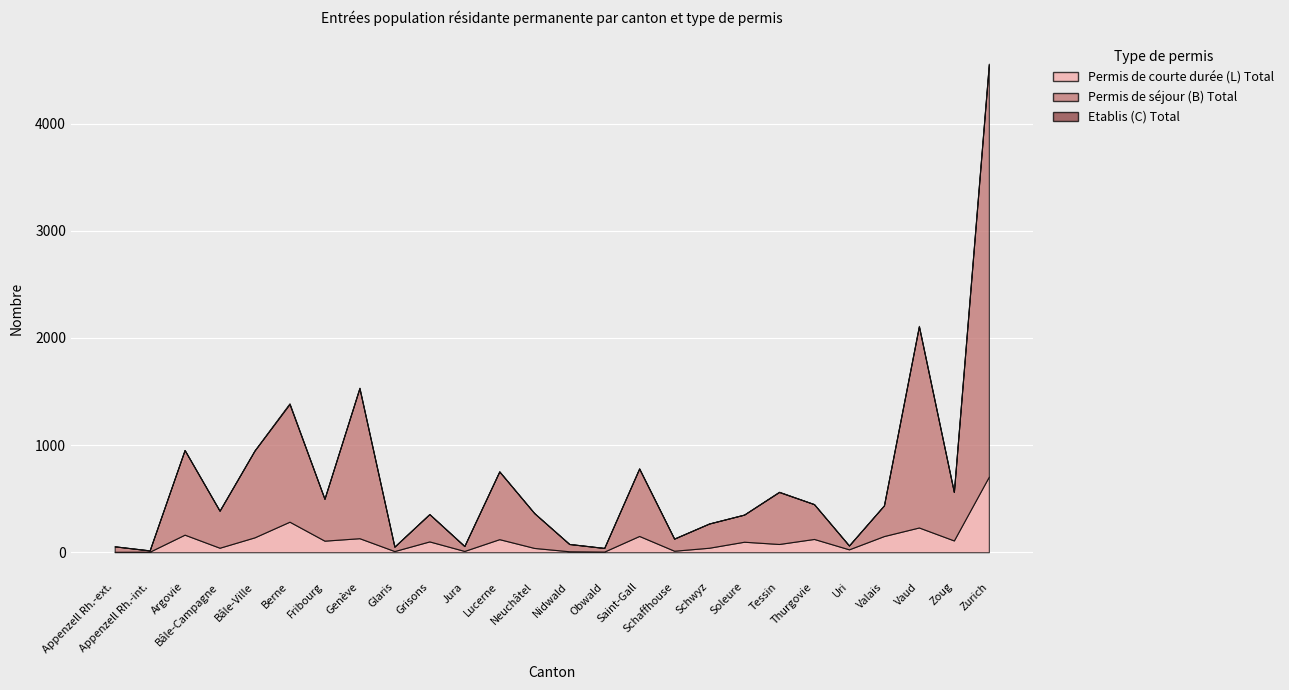

Reading left to right, extract all data points from this chart.

Permis de courte durée (L) Total: 4	5	164	42	139	285	108	131	11	101	12	122	40	9	6	152	14	42	98	77	124	27	151	231	110	706
Permis de séjour (B) Total: 51	12	790	345	810	1098	391	1400	41	255	46	632	325	68	34	628	113	226	253	485	325	36	286	1877	452	3844
Etablis (C) Total: 0	0	0	2	1	8	0	5	0	0	0	1	0	0	0	4	0	0	0	3	0	0	0	5	0	10